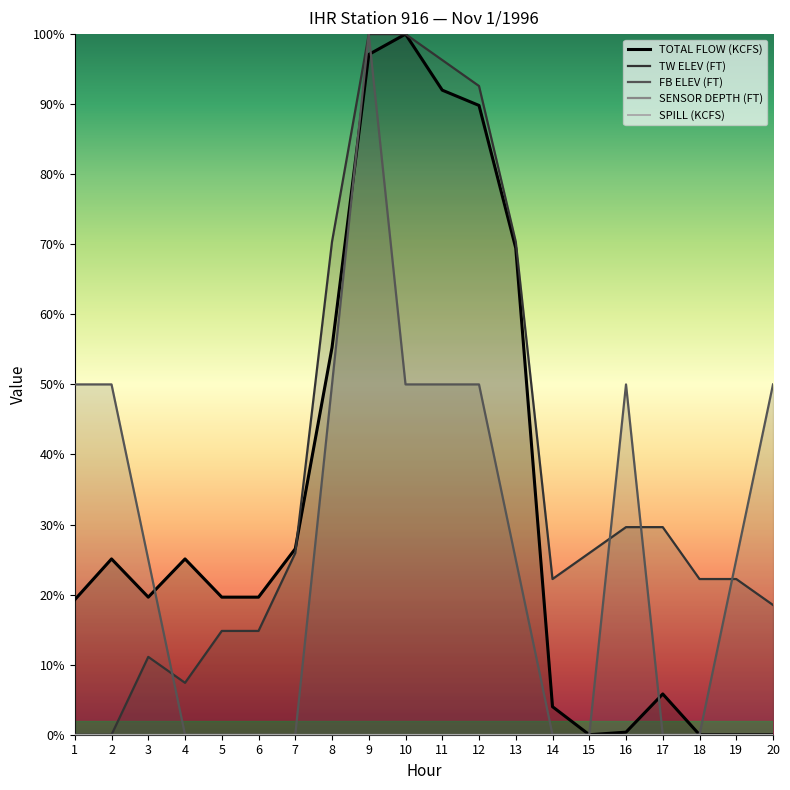

Which series has the widest spread of values?

TOTAL FLOW (KCFS)